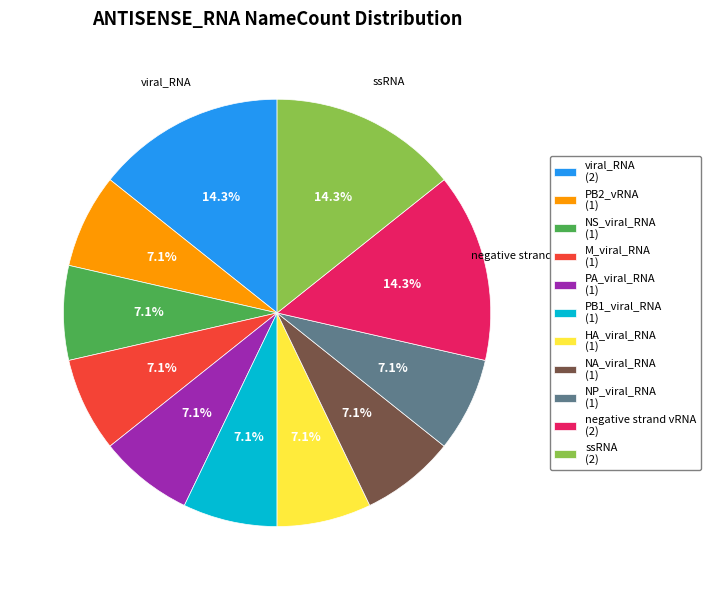

Is it true that NS_viral_RNA is 21% of the pie?

False